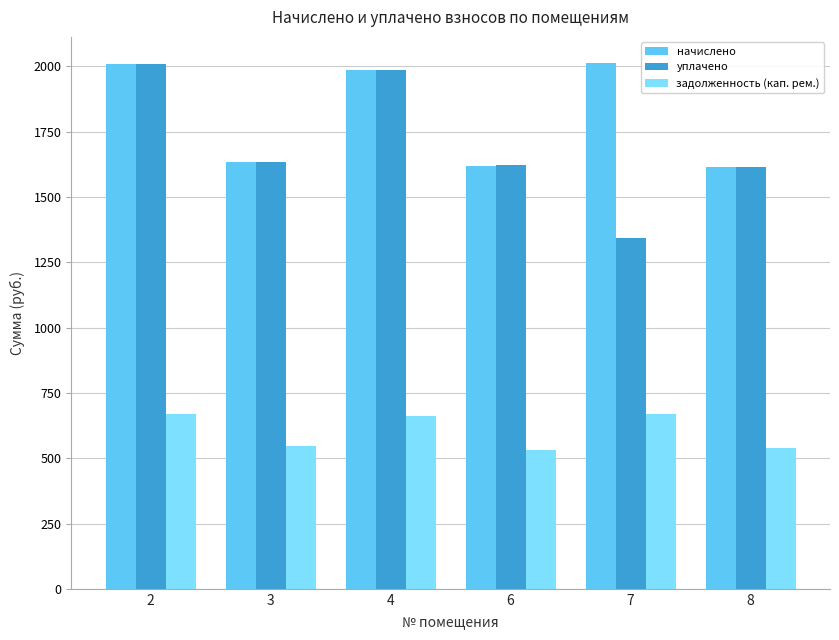

What is the difference between the highest and lowest values at 2?

1339.3